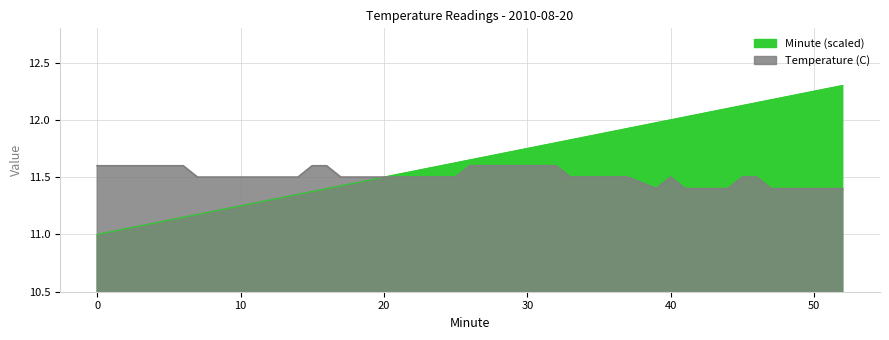

At which label does Minute reach its peak?

52